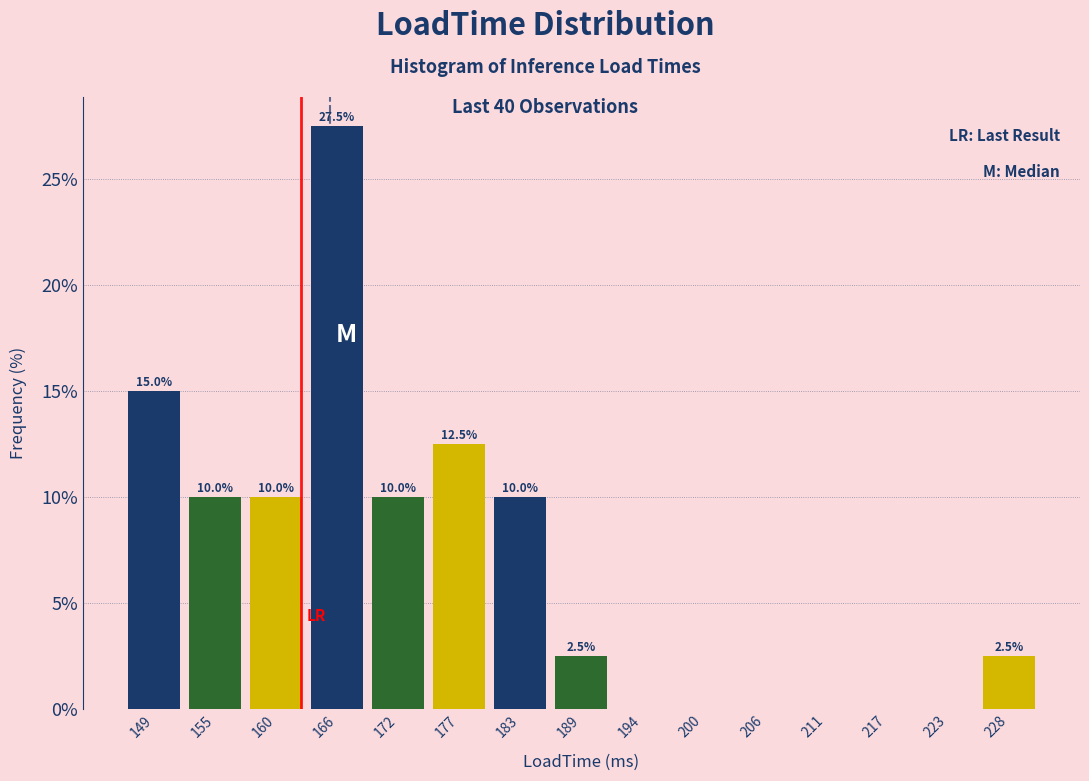

Over which range of the x-axis is the bar tallest?

164 to 169